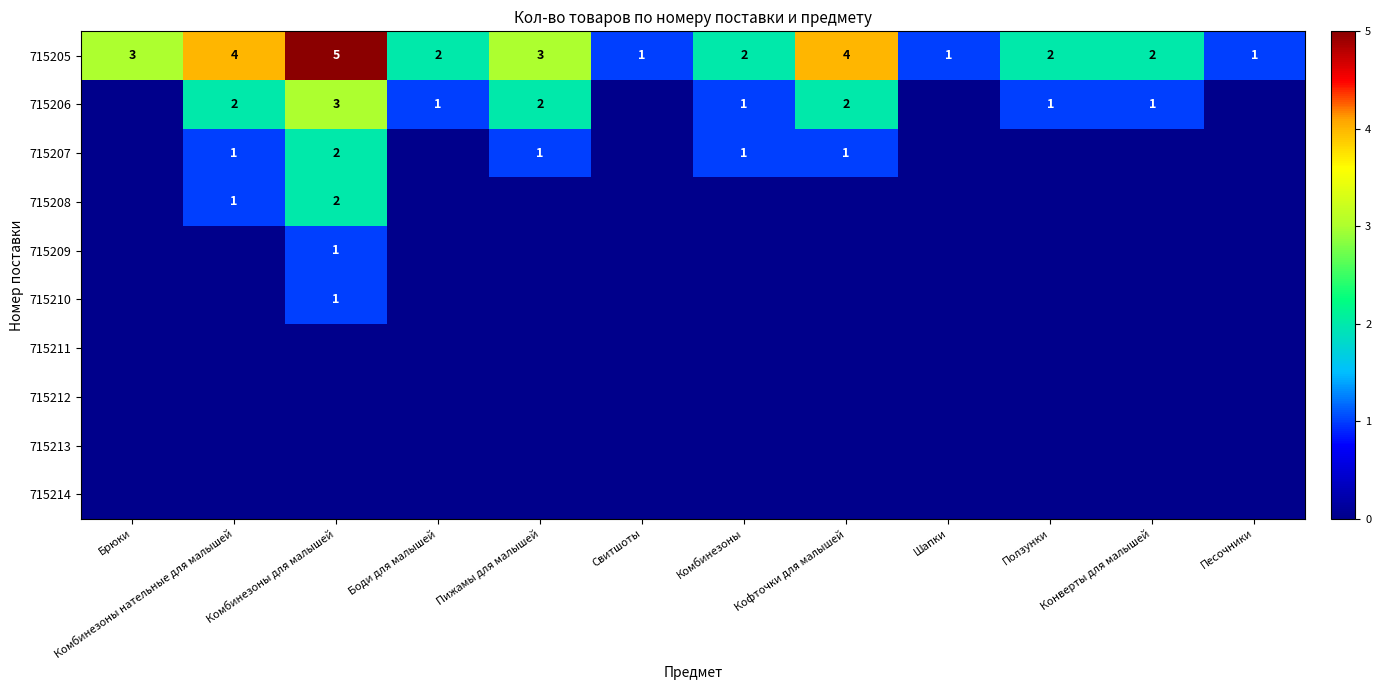

List the series in order of their peak value, highest first.

715205, 715206, 715207, 715208, 715209, 715210, 715211, 715212, 715213, 715214